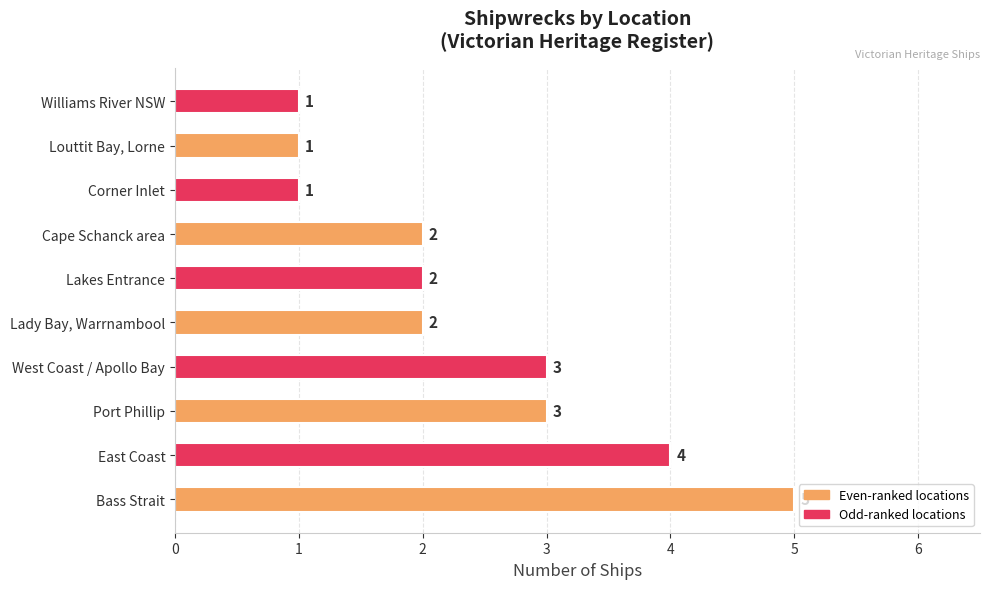

What is the difference between the maximum and minimum values?

4